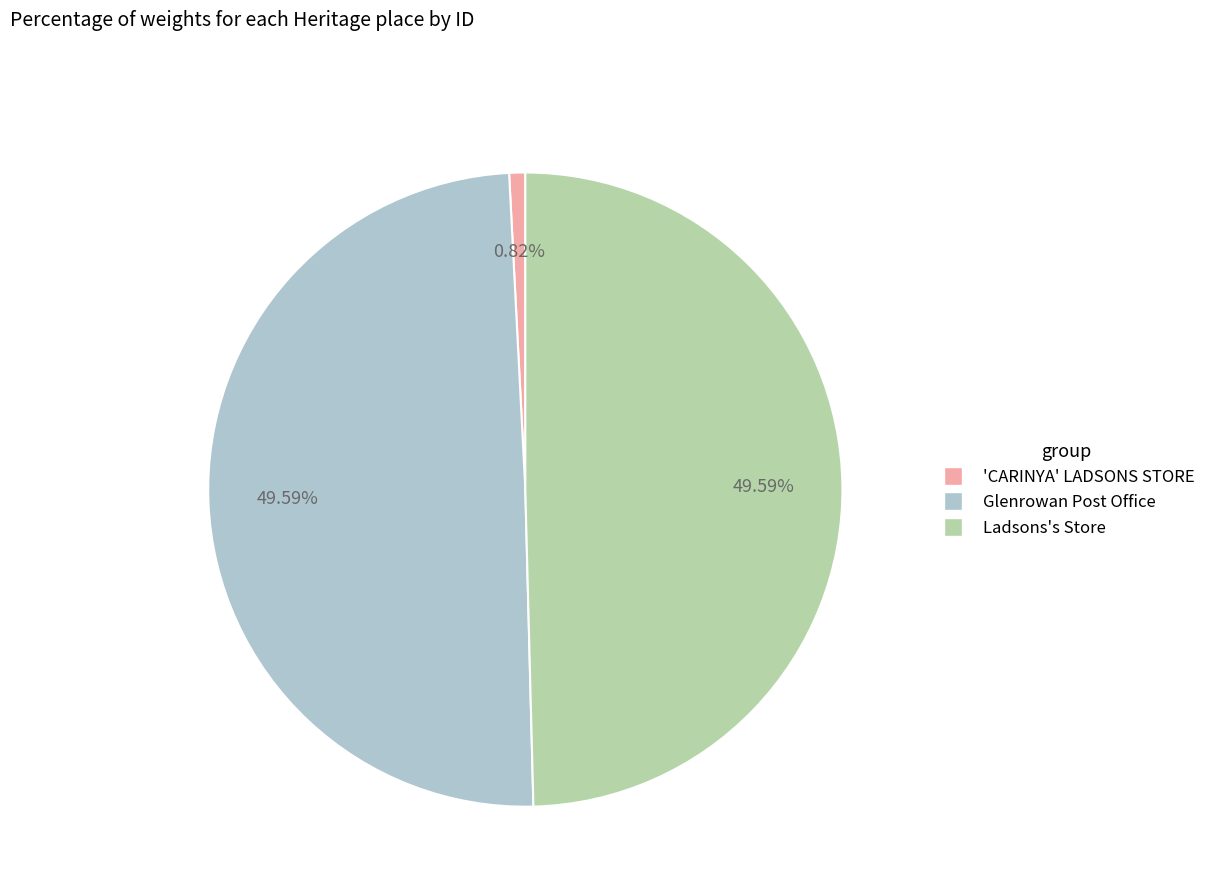

Is it true that Glenrowan Post Office is 50% of the pie?

True